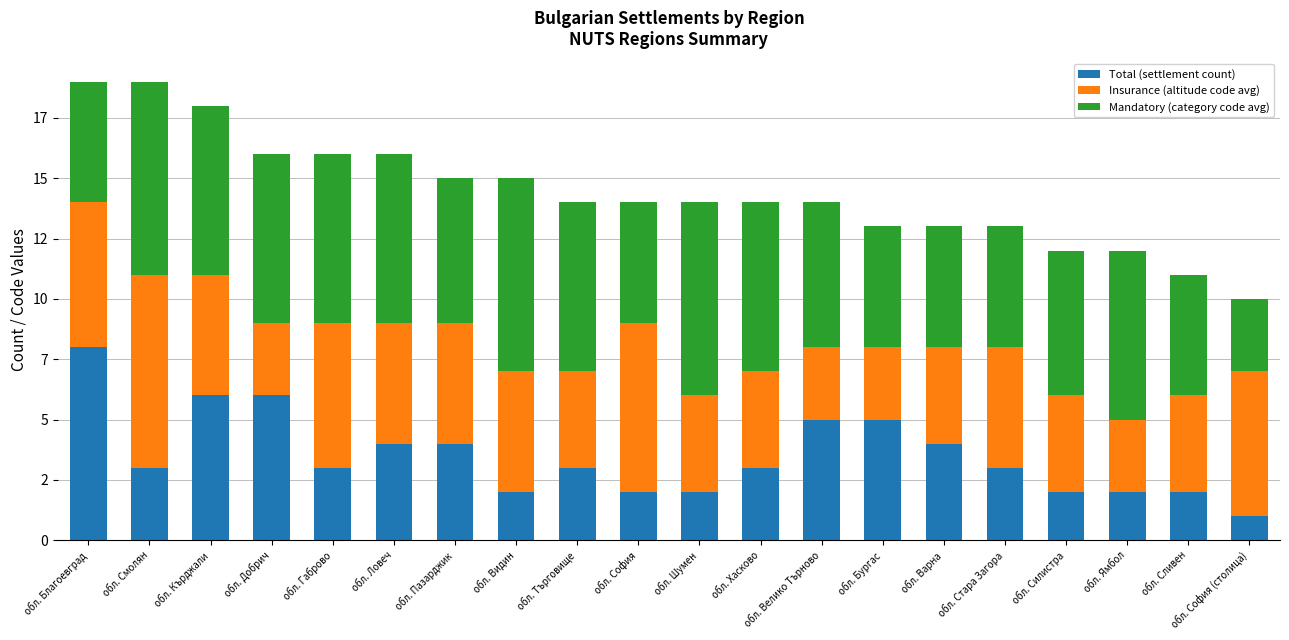

What are all the series names shown in the legend?

Total (settlement count), Insurance (altitude code avg), Mandatory (category code avg)